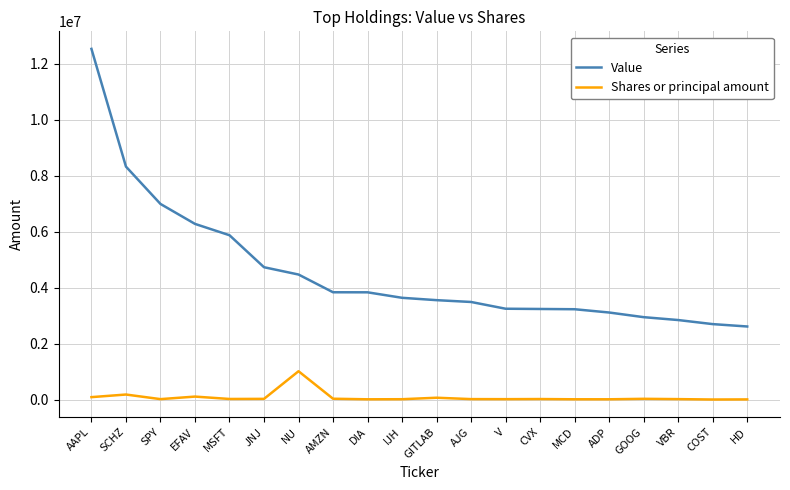

The Value series shows 5614069 at DIA. True or false?

False